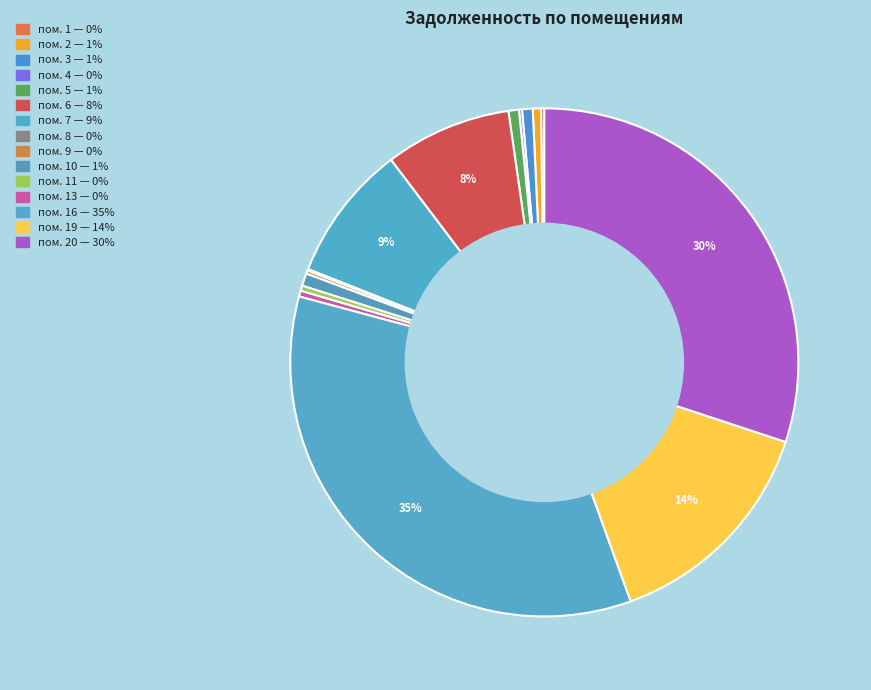

Count the number of slices in the pie.

15